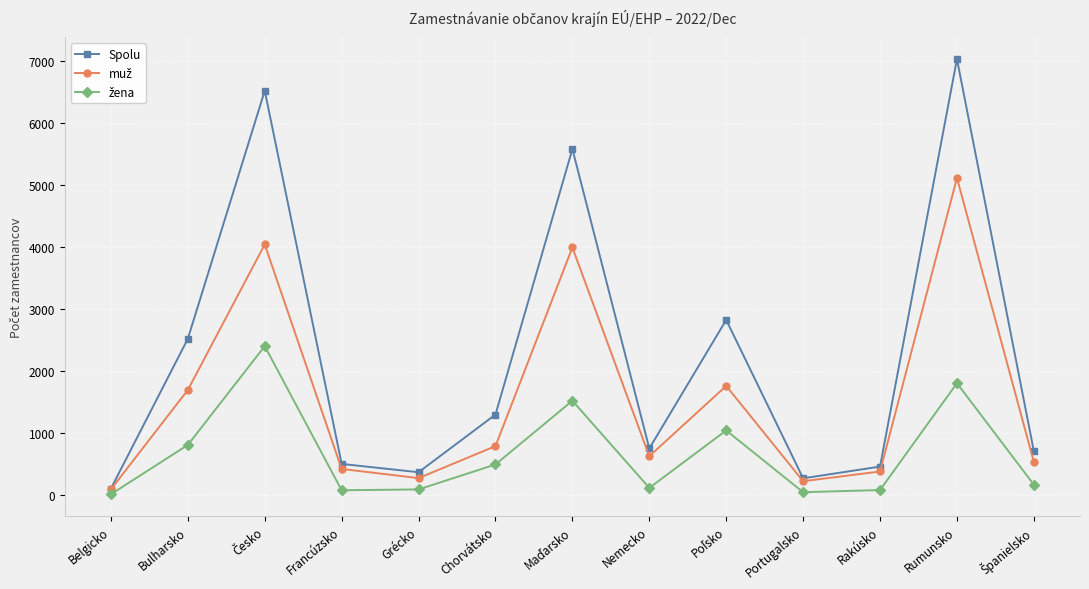

In Spolu, how many points are higher than both neighbors (excluding endpoints)?

4